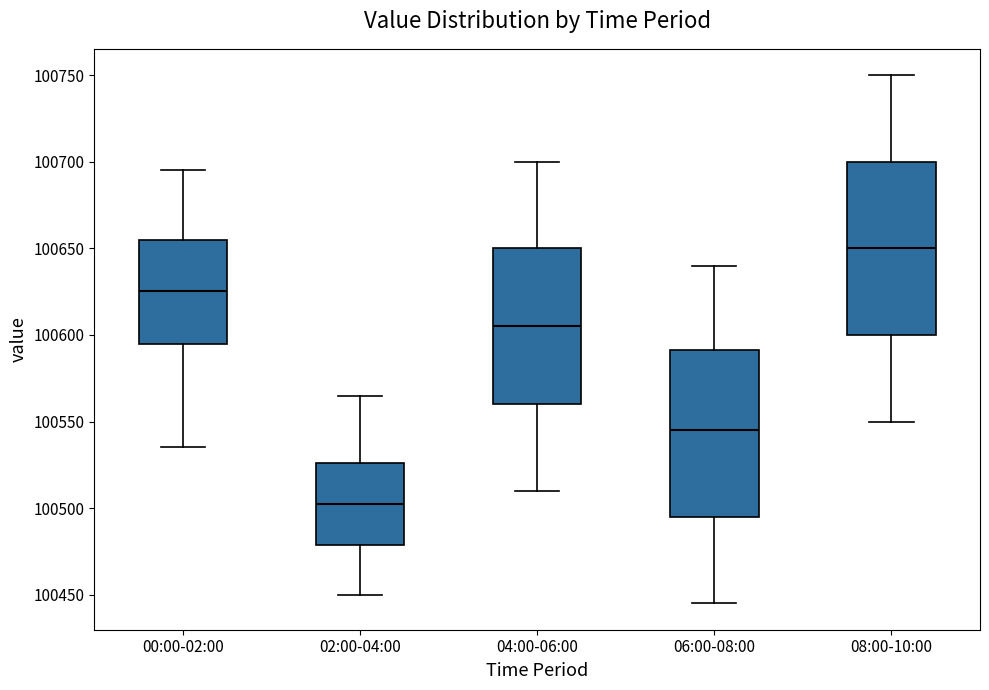

Reading left to right, read every box against the y-axis: the position of its median line, the range the box covers, and the ends of its whiskers. The values are not printed on the chart, so give them approximately, as read against the axis.

00:00-02:00: median 100625, box 100595 to 100655, whiskers 100535 to 100695
02:00-04:00: median 100505, box 100480 to 100525, whiskers 100450 to 100565
04:00-06:00: median 100605, box 100560 to 100650, whiskers 100510 to 100700
06:00-08:00: median 100545, box 100495 to 100590, whiskers 100445 to 100640
08:00-10:00: median 100650, box 100600 to 100700, whiskers 100550 to 100750